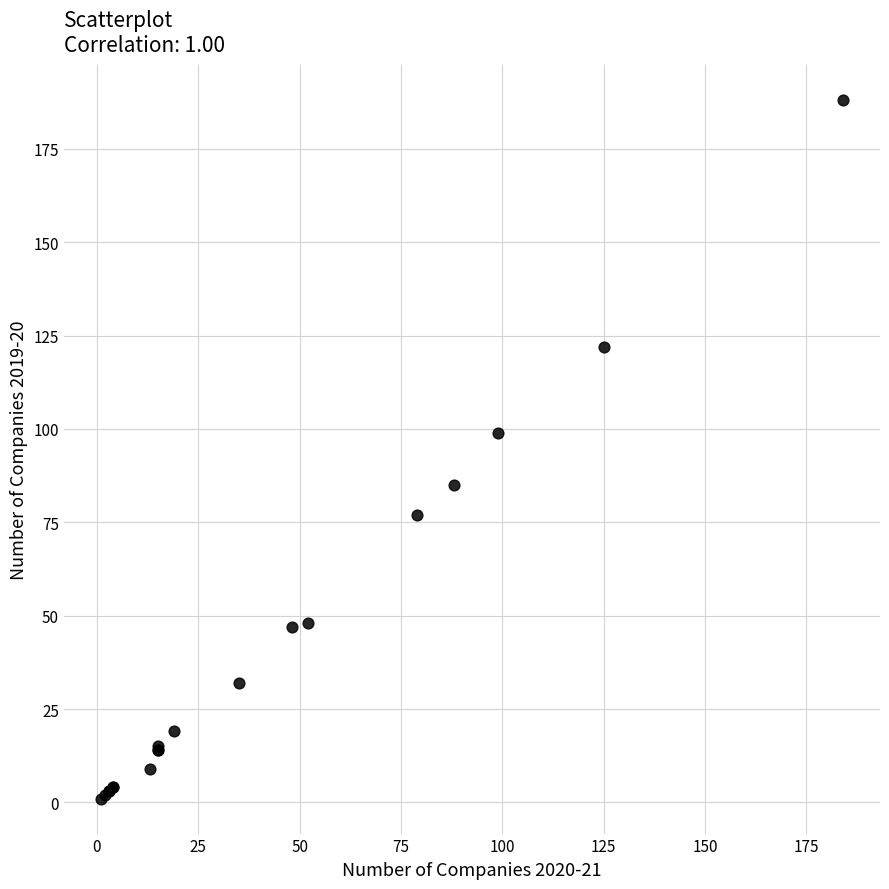

What Y value in the scatter plot is closest to 94?

99